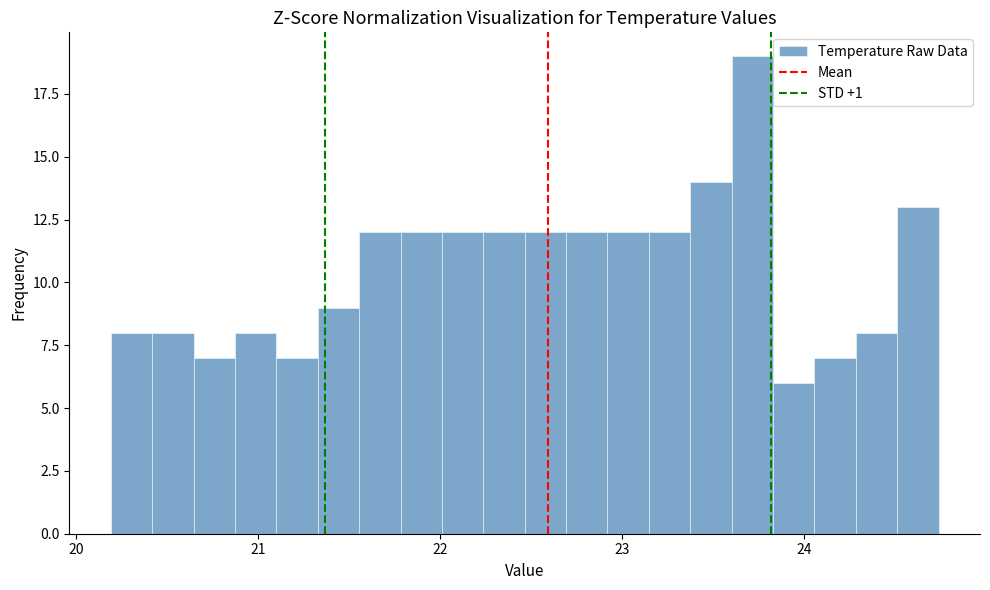

Around what value on the x-axis is the tallest bar? Give the approximate position of its centre, as read against the axis.

23.7